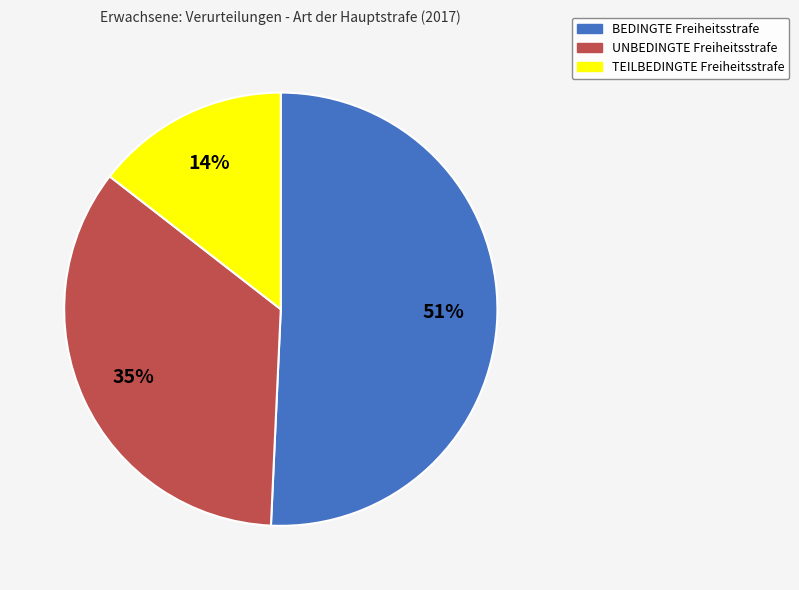

Is the sum of TEILBEDINGTE Freiheitsstrafe and UNBEDINGTE Freiheitsstrafe greater than half?

No